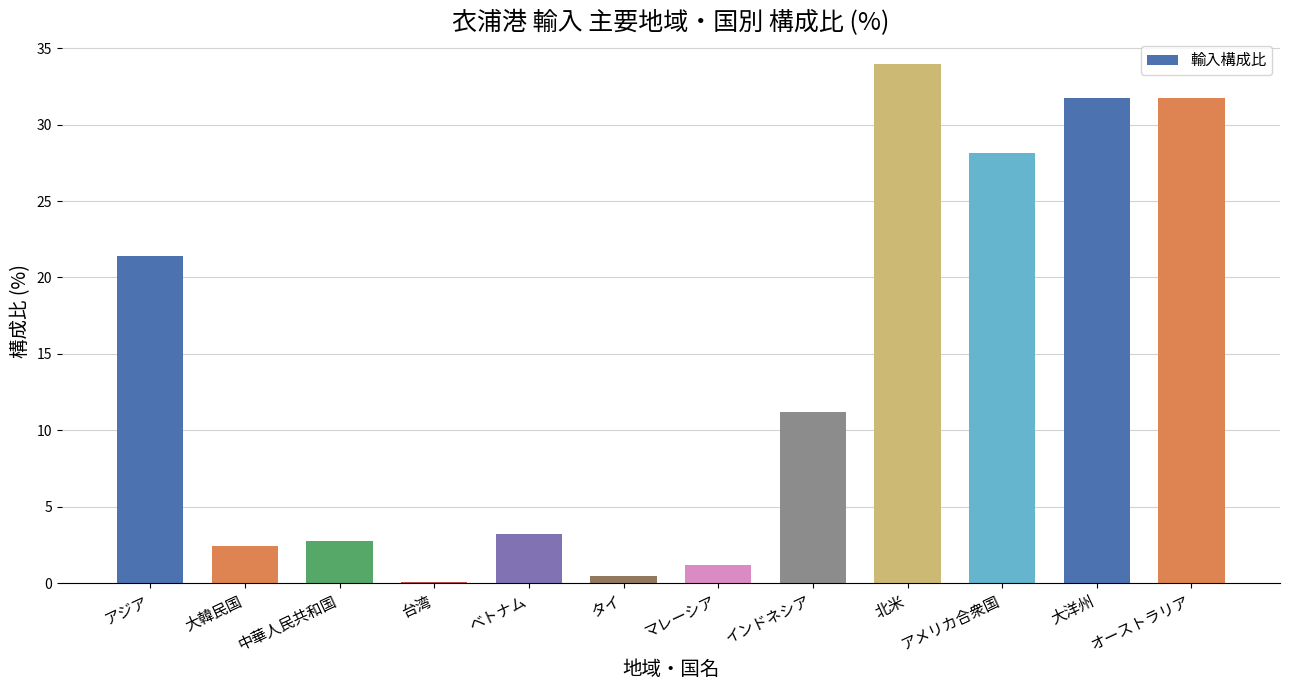

How many data points does each series have?

12